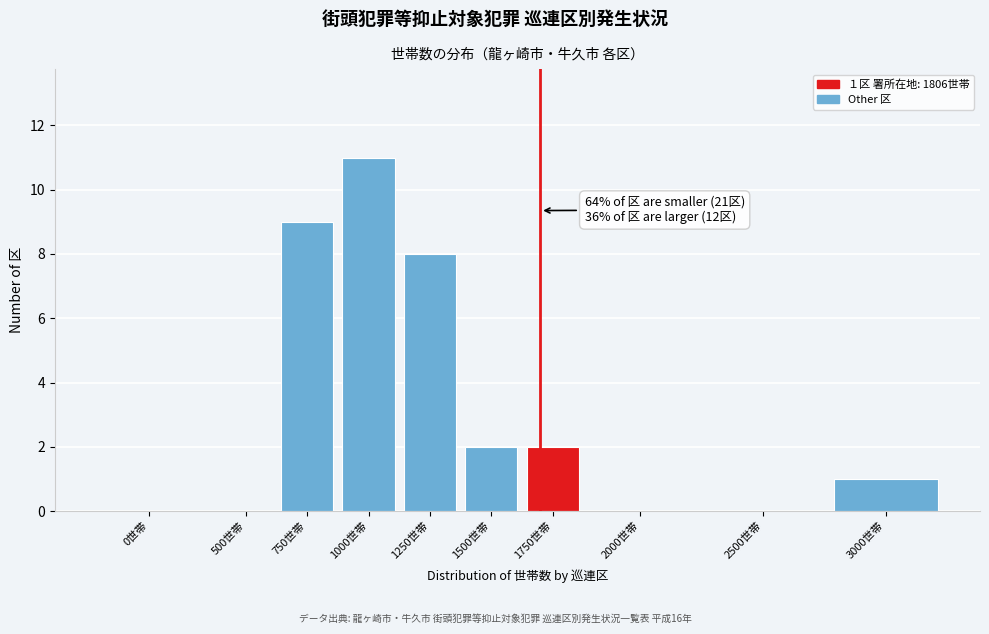

Reading left to right, transcribe all the data shown in this chart.

0世帯=0	500世帯=0	750世帯=9	1000世帯=11	1250世帯=8	1500世帯=2	1750世帯=2	2000世帯=0	2500世帯=0	3000世帯=1